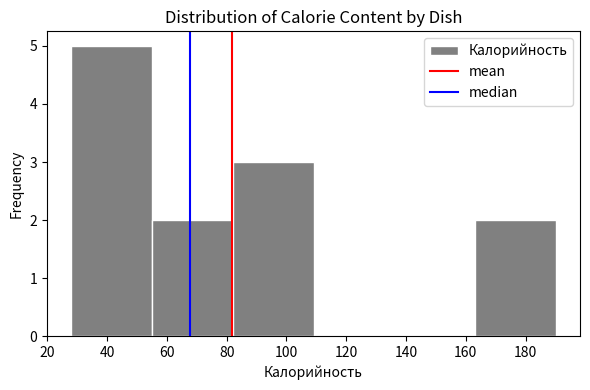

Reading left to right, list every bar in this chart as the range it spans on the x-axis followed by its height. Neither the bar edges nor the heights are printed on the chart, so give them approximately, as read against the axes.

28 to 56: 5
56 to 82: 2
82 to 110: 3
110 to 136: 0
136 to 164: 0
164 to 190: 2